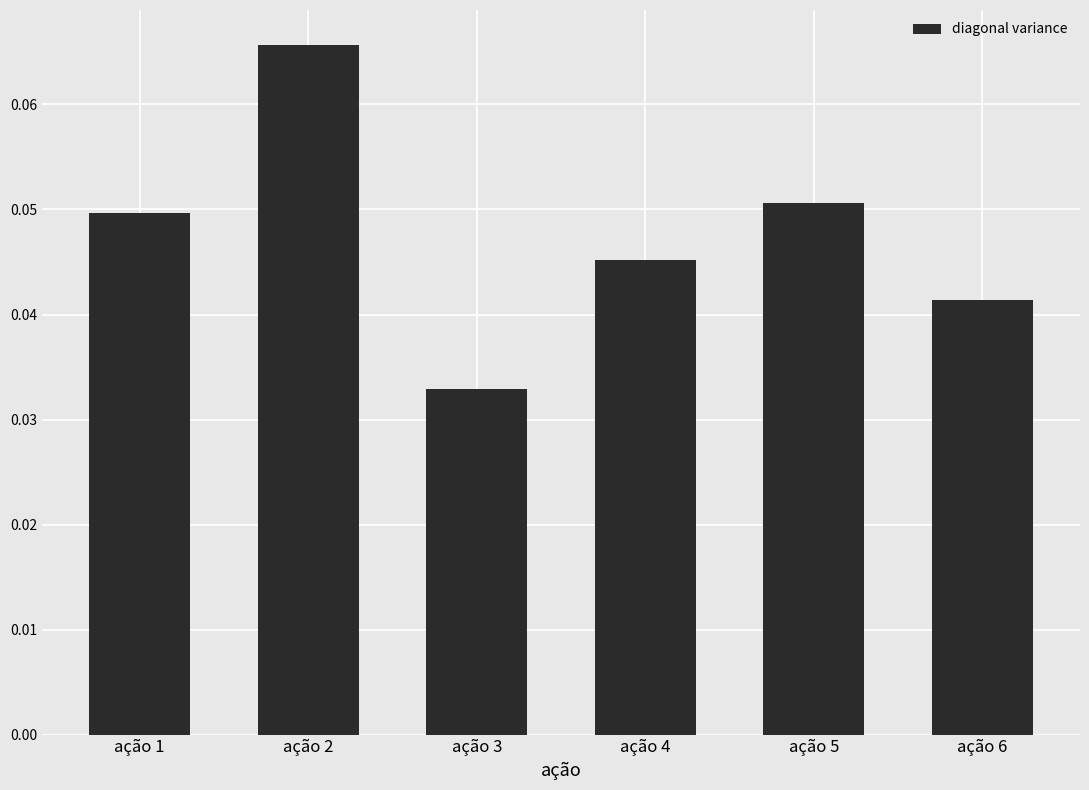

Count the values in the range 0 to 1.

6